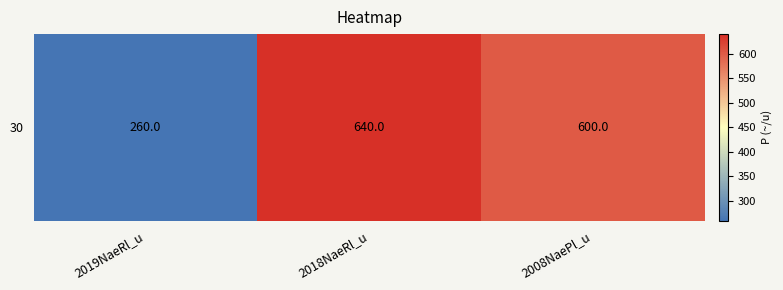

How many series are shown in this chart?

1